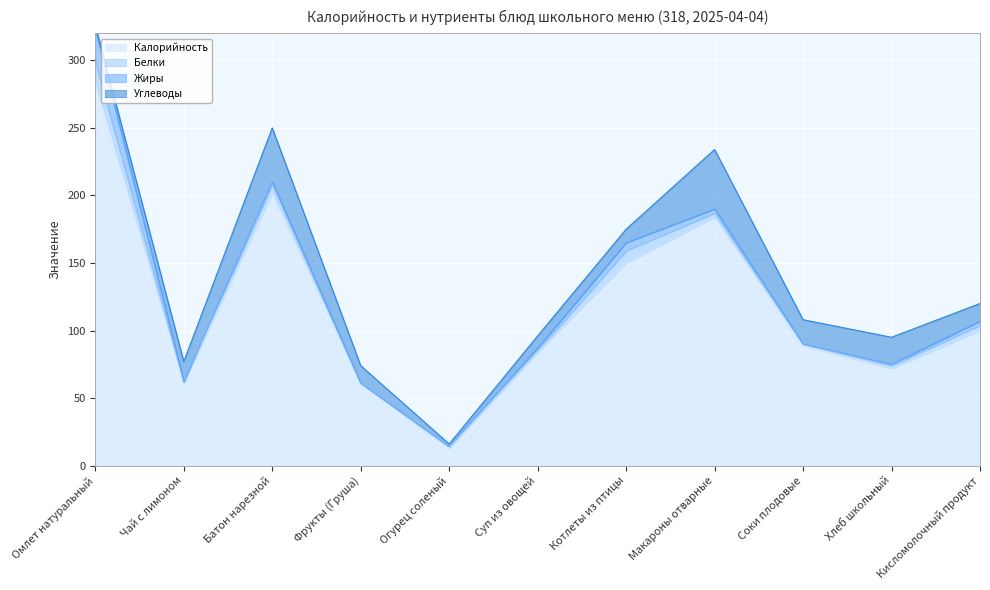

What are all the series names shown in the legend?

Калорийность, Белки, Жиры, Углеводы